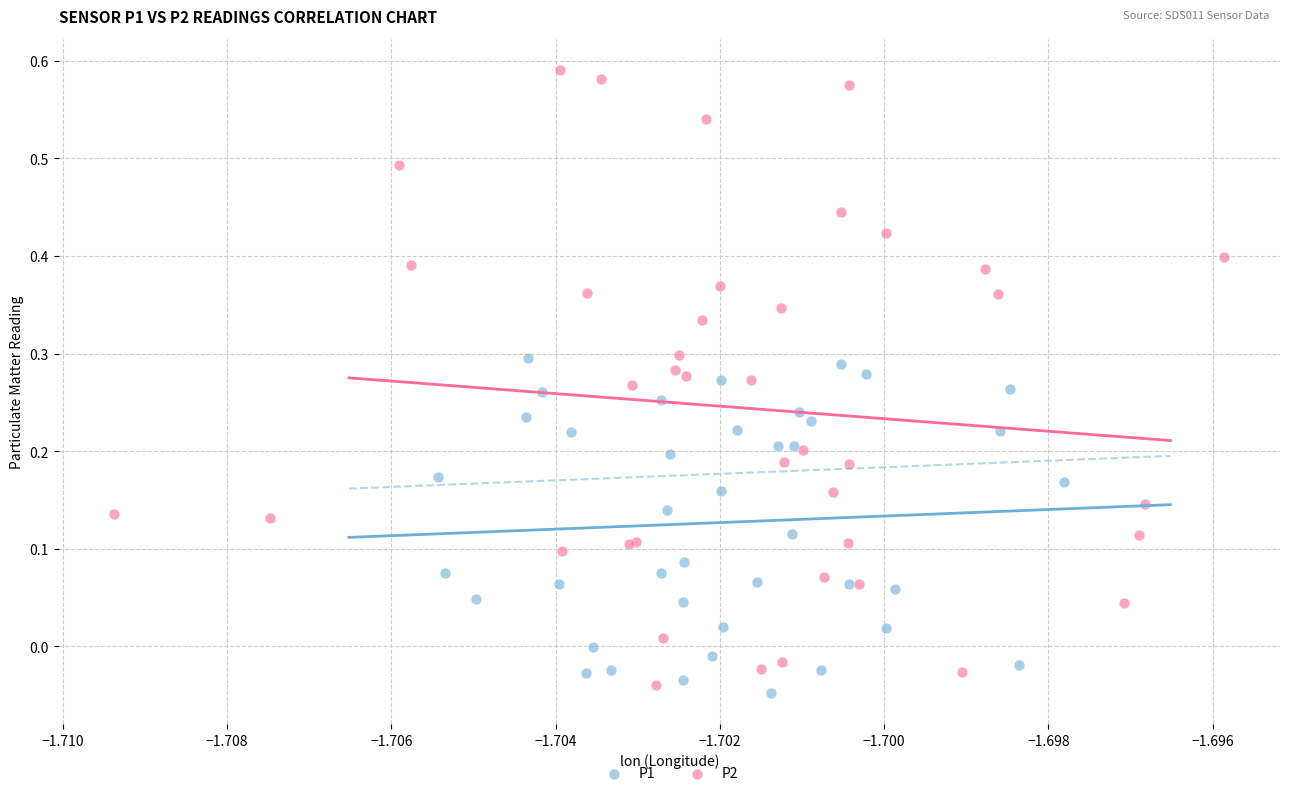

Which series reaches the maximum Y coordinate?

P2